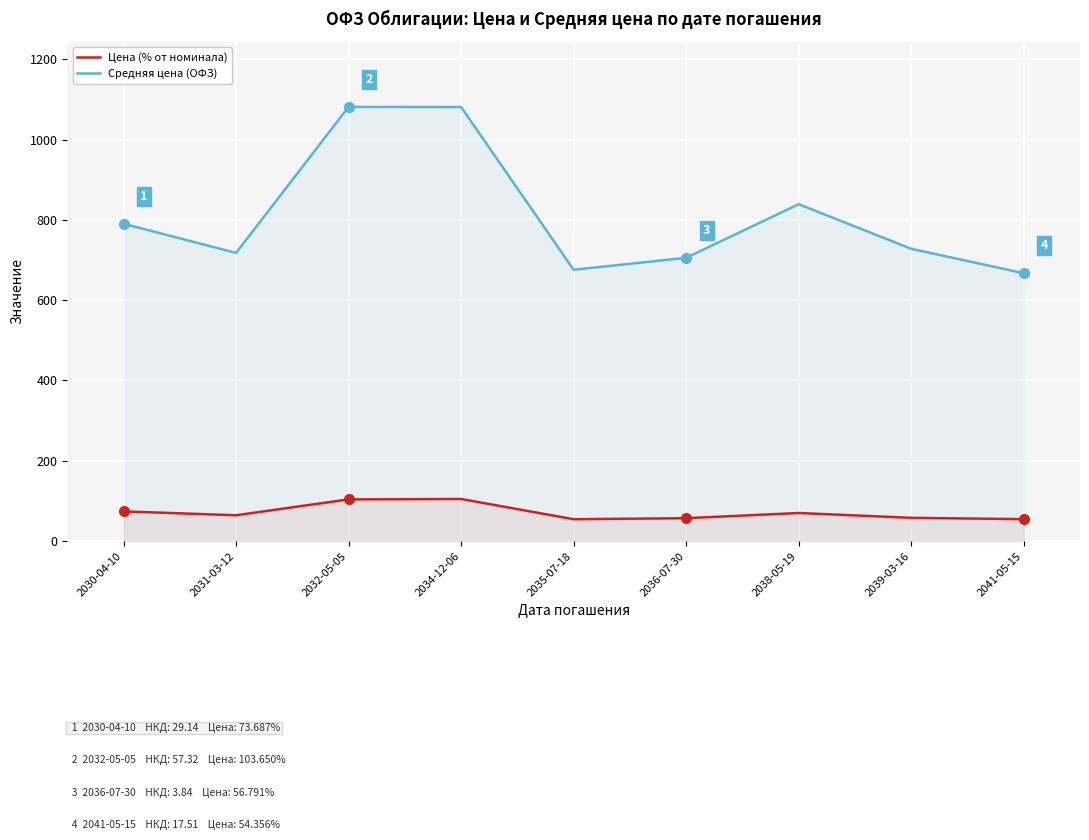

How many data points in Цена (% от номинала) are above 64?

5